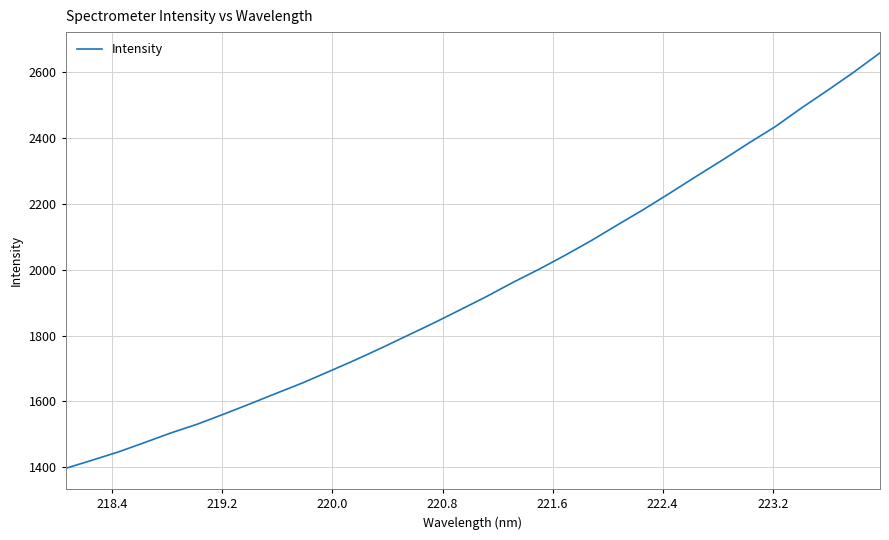

What is the difference between the maximum and minimum values?

1261.1